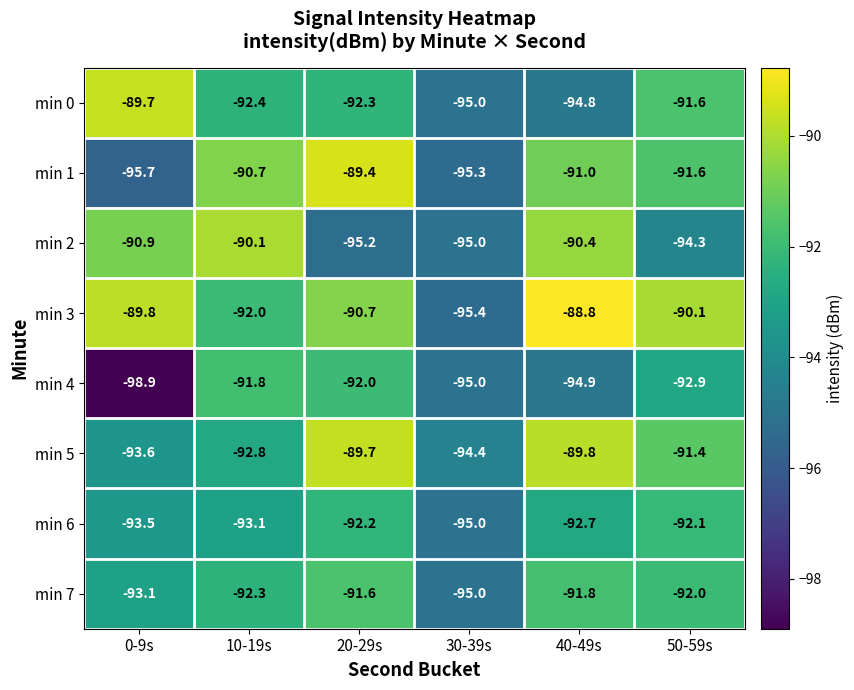

Which label corresponds to the largest value in the chart?

40-49s